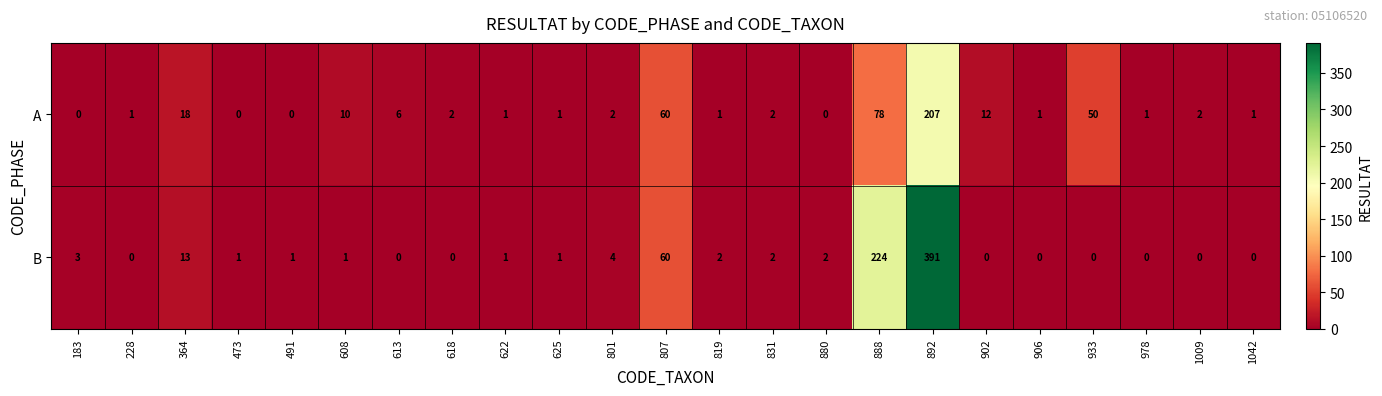

At 491, list the series in order from largest to smallest.

B, A